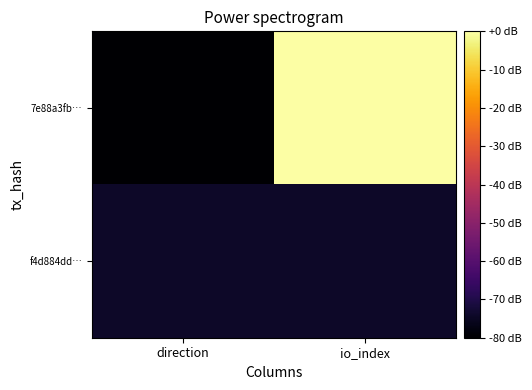

Reading right to left, what are all the values shown in this chart?

7e88a3fb…: io_index=0.0	direction=-80.0
f4d884dd…: io_index=-74.3	direction=-74.3